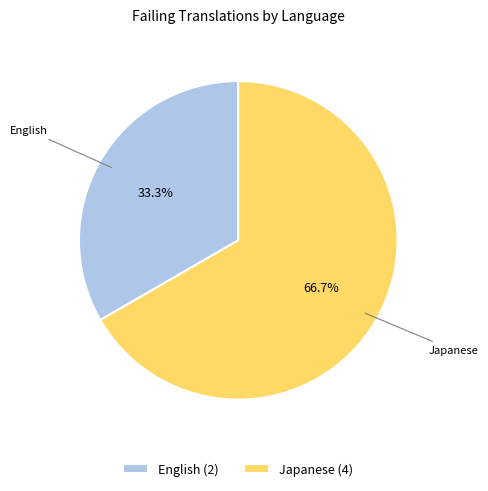

Does Japanese (4) represent more than half of the total?

Yes